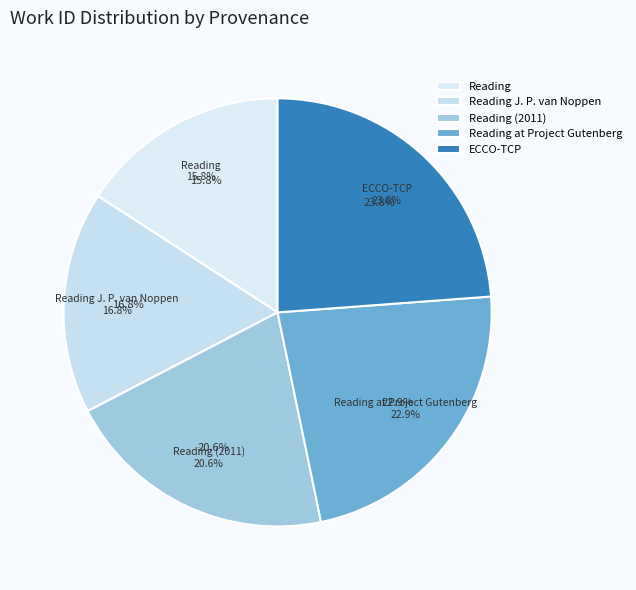

Do Reading J. P. van Noppen and ECCO-TCP together represent more than half of the pie?

No